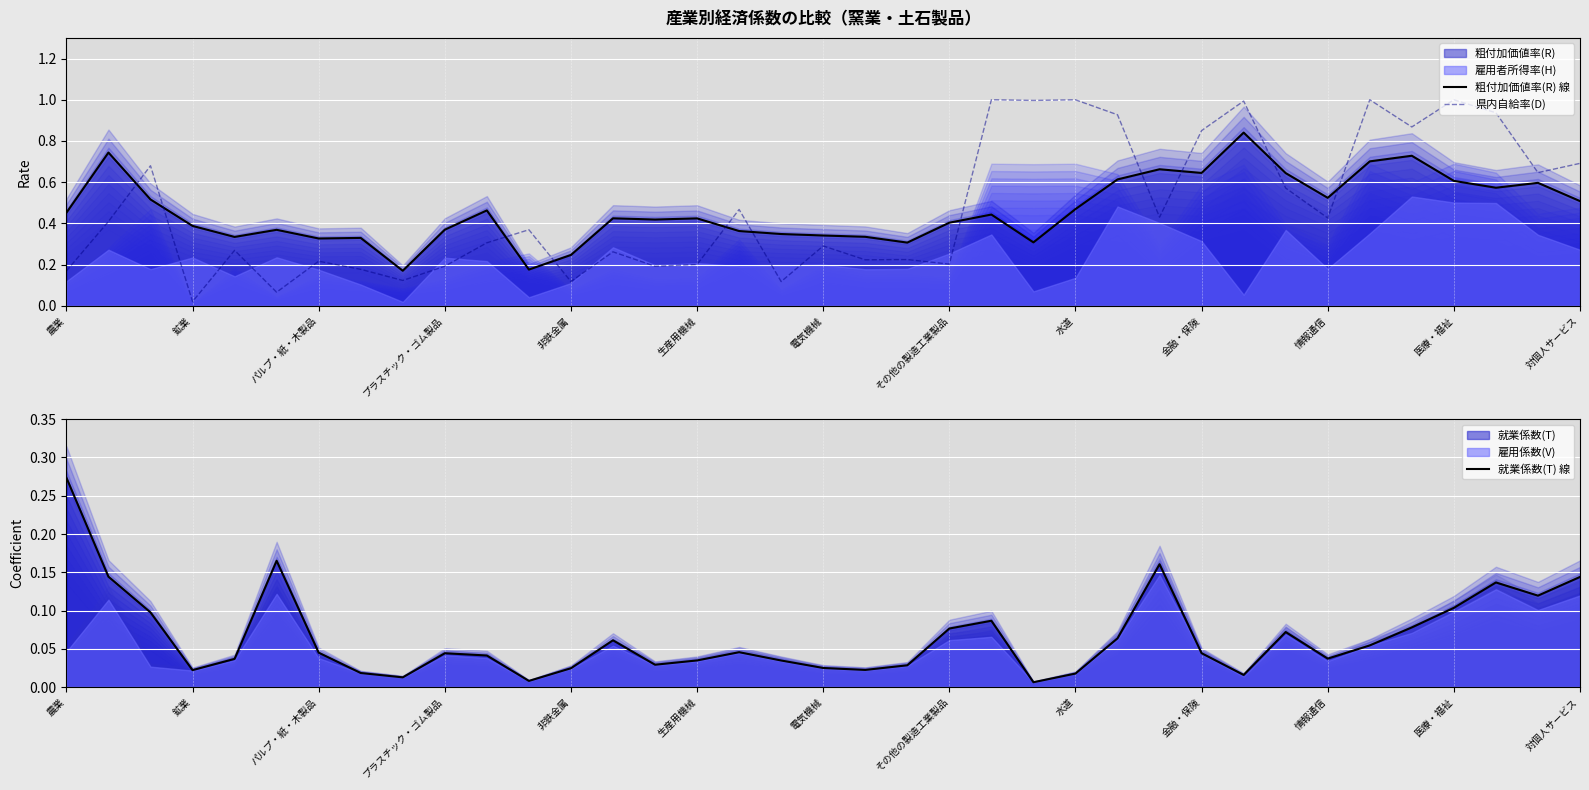

What is the maximum value shown in the chart?

1.0